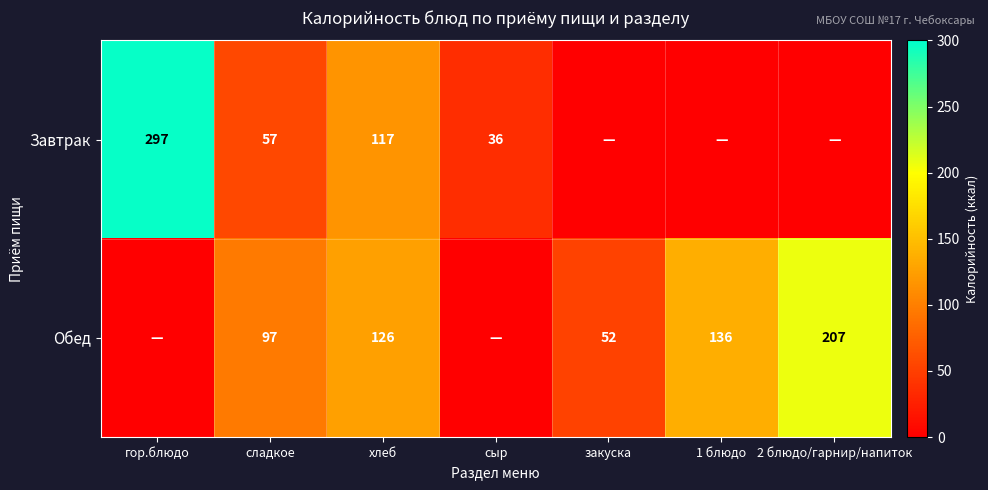

What is the sum of the Обед values at хлеб and 1 блюдо?

262